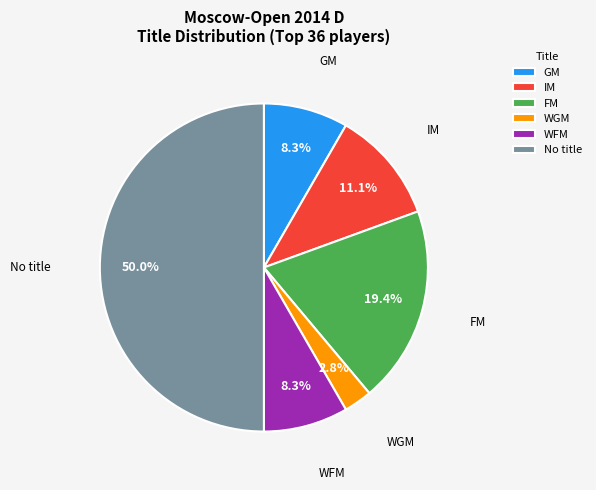

Is FM the majority of the pie?

No